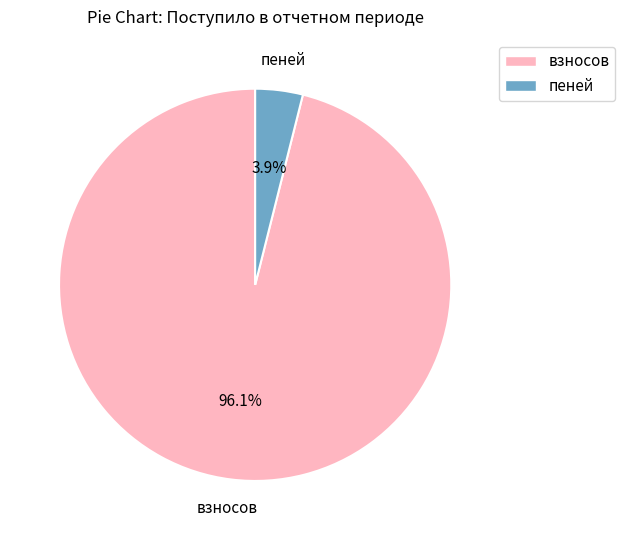

Is there any slice that represents more than half of the pie?

Yes